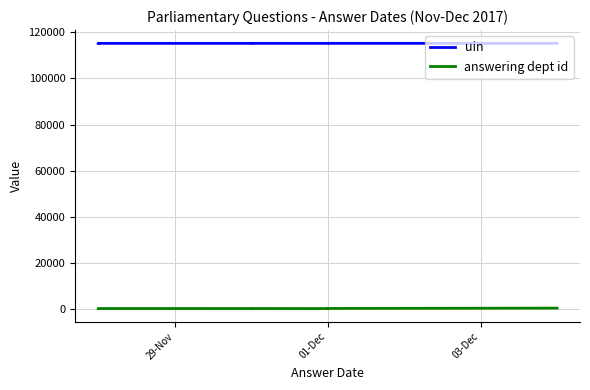

What is the maximum value shown in the chart?

115269